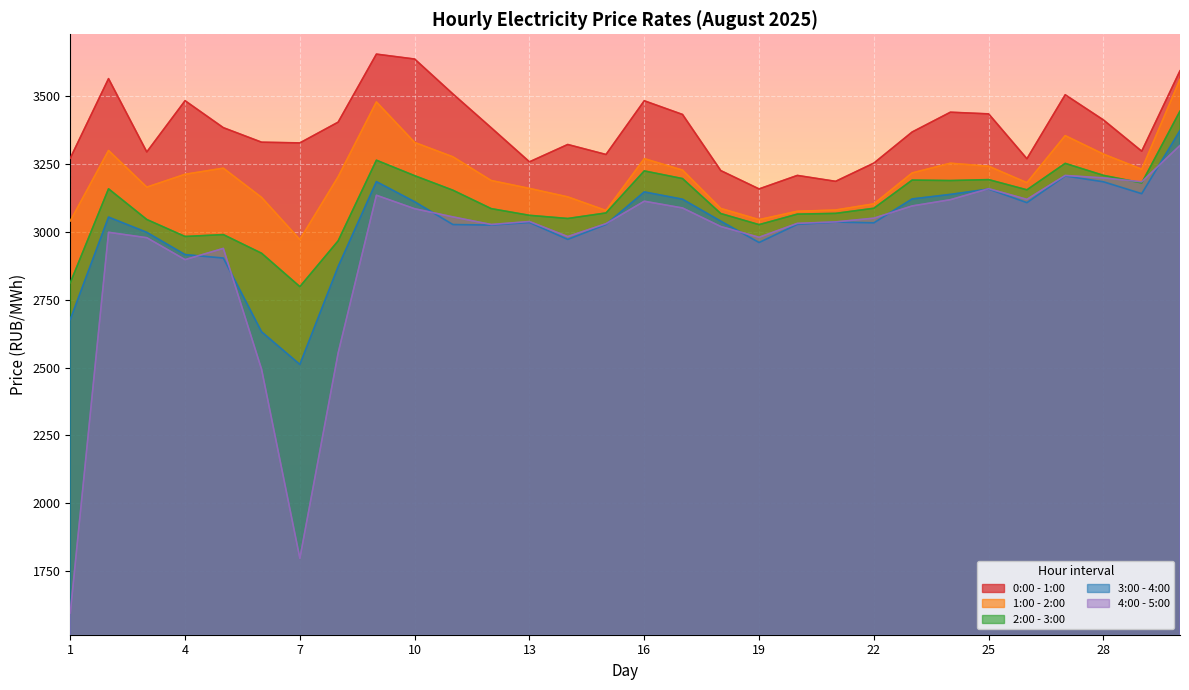

How many interior local valleys does the 4:00 - 5:00 series have?

7